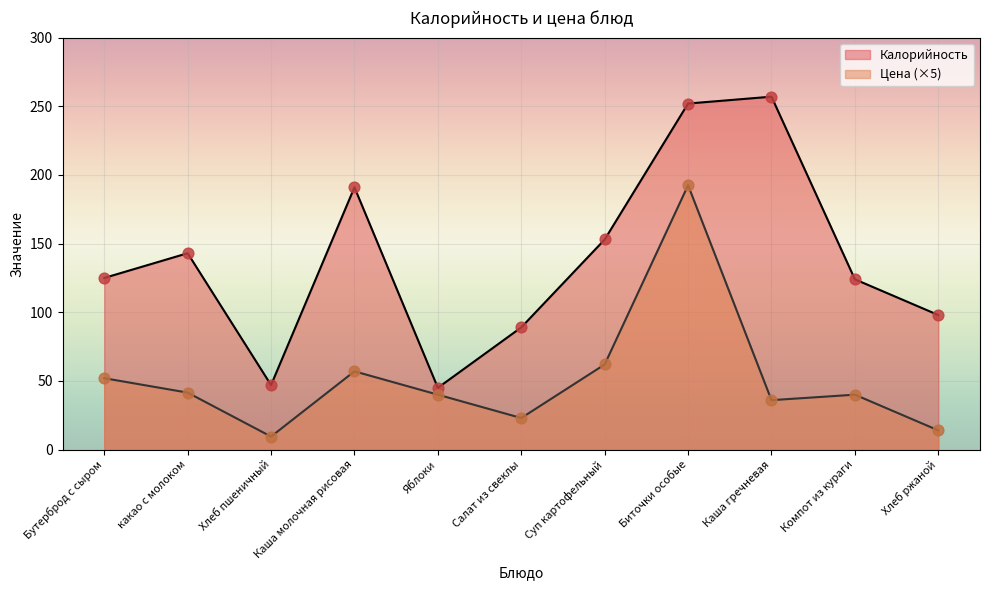

At how many categories does at least one series exceed 251?

2